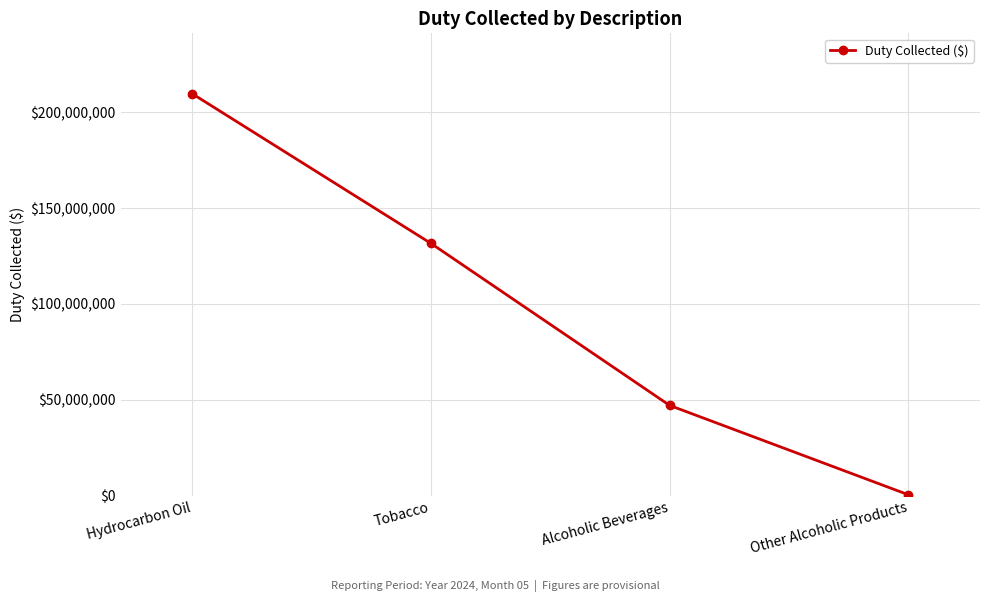

What is the label of the 4th point from the right?

Hydrocarbon Oil